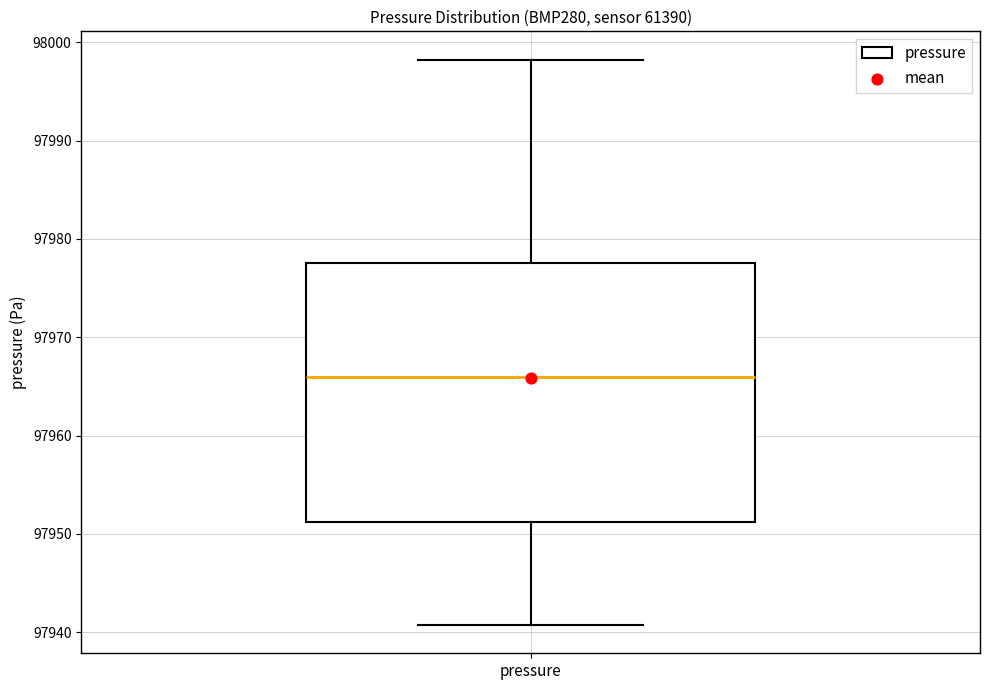

Read this box plot against the y-axis: the position of the median line, the range covered by the box, and the ends of both whiskers. The values are not printed on the chart, so give them approximately, as read against the axis.

median 97966, box 97951 to 97978, whiskers 97941 to 97998